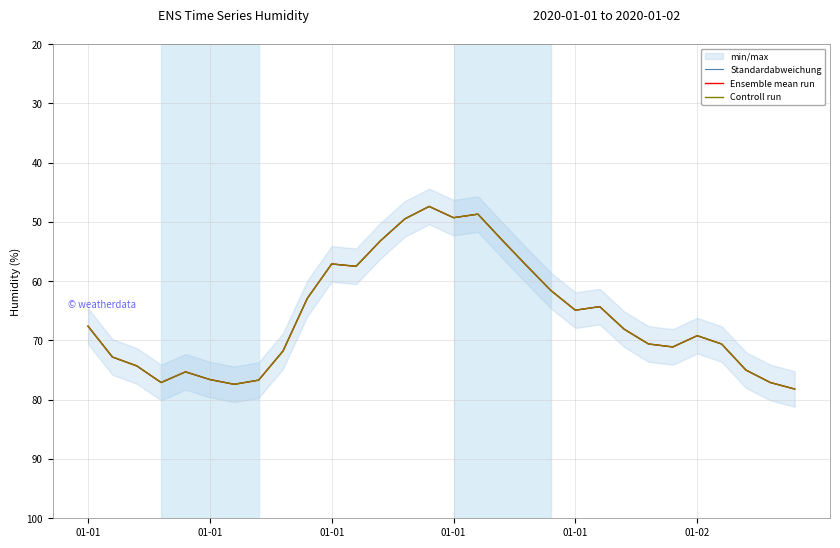

Read the Ensemble mean run value at 12.

53.2